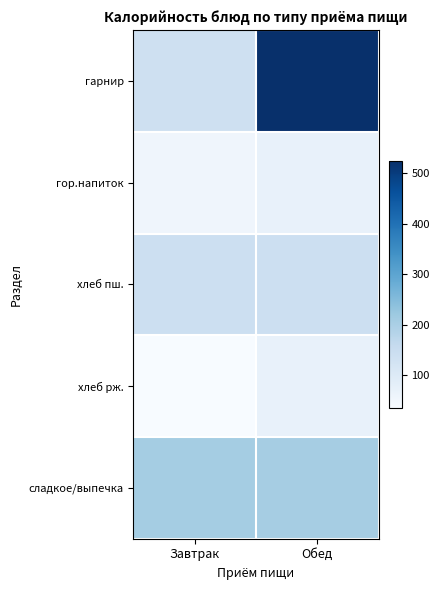

Reading left to right, transcribe all the data shown in this chart.

гарнир: Завтрак=136.0	Обед=523.8
гор.напиток: Завтрак=56.0	Обед=72.0
хлеб пш.: Завтрак=141.0	Обед=141.0
хлеб рж.: Завтрак=35.0	Обед=70.0
сладкое/выпечка: Завтрак=208.5	Обед=205.0